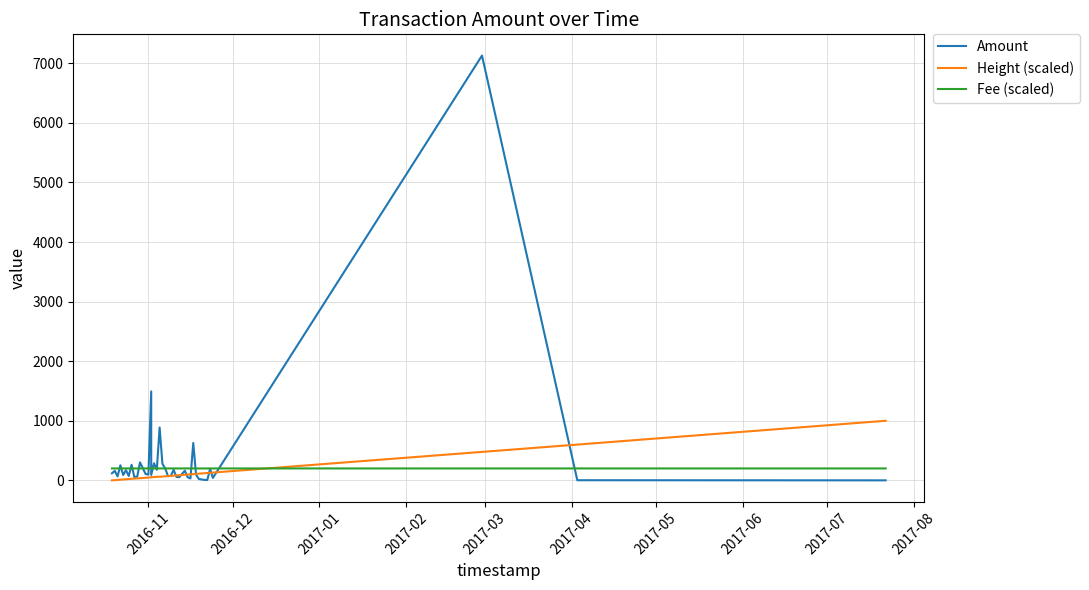

How many data points in Fee (scaled) are above 200?

1